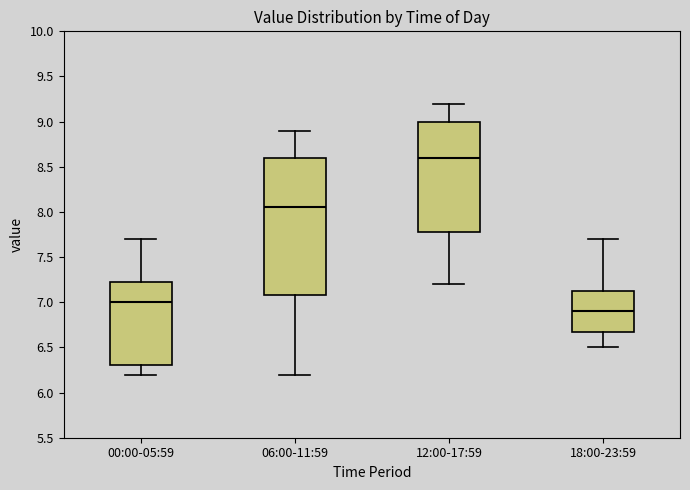

Which box is the tallest, from its lower edge to its upper edge?

06:00-11:59